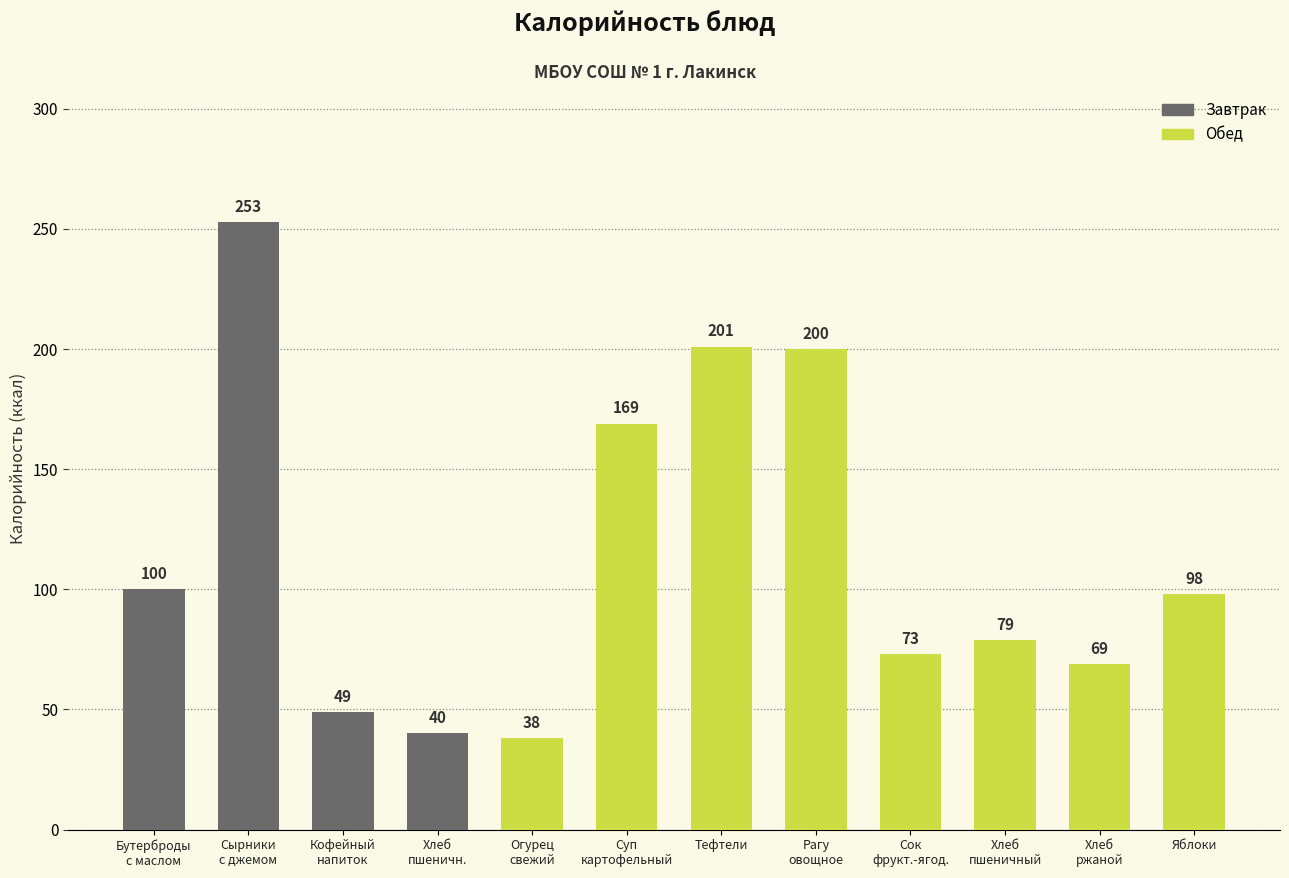

How many data points does each series have?

12